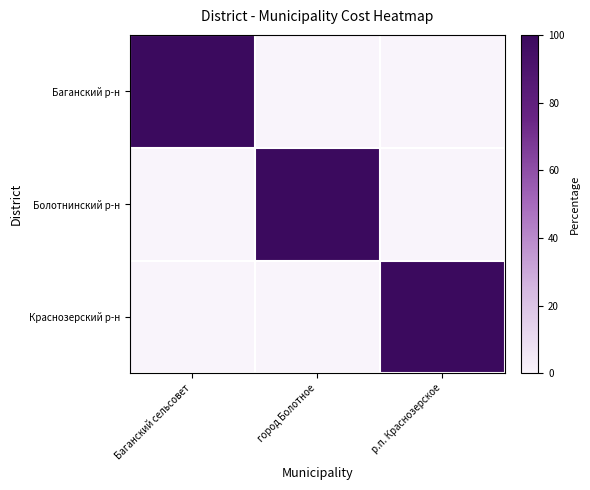

At р.п. Краснозерское, list the series in order from smallest to largest.

Баганский р-н, Болотнинский р-н, Краснозерский р-н